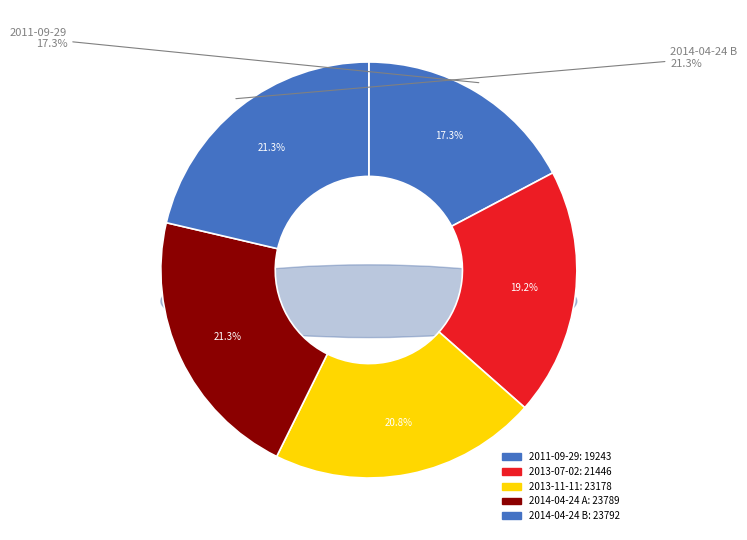

True or false: 2013-07-02 accounts for 19% of the total.

True